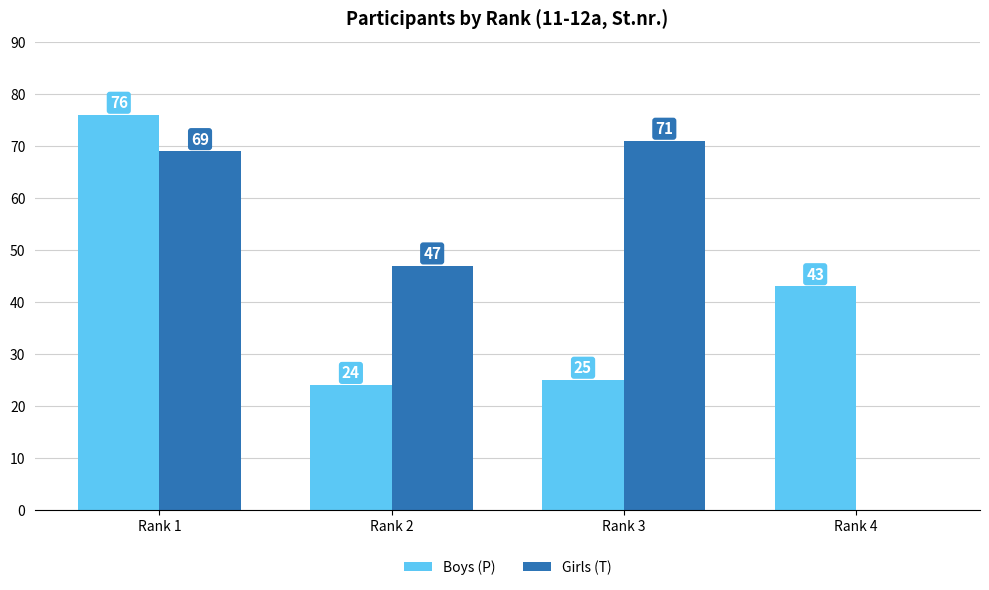

What is the maximum value shown in the chart?

76